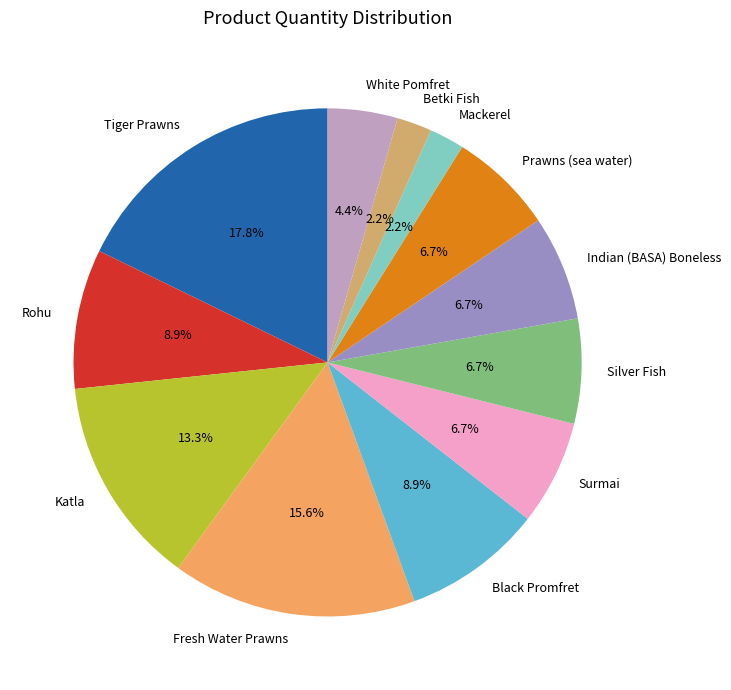

Between White Pomfret and Fresh Water Prawns, which is larger?

Fresh Water Prawns